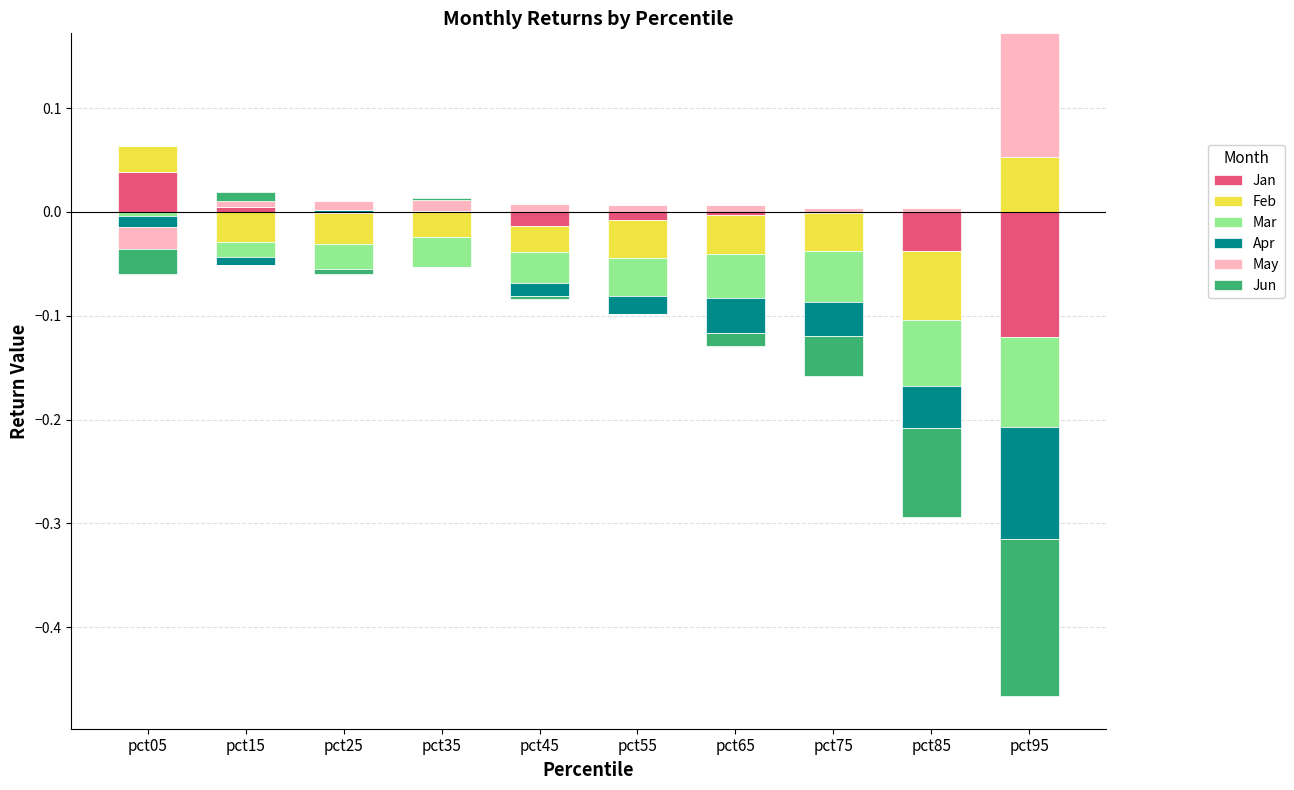

How many groups of bars are there?

10